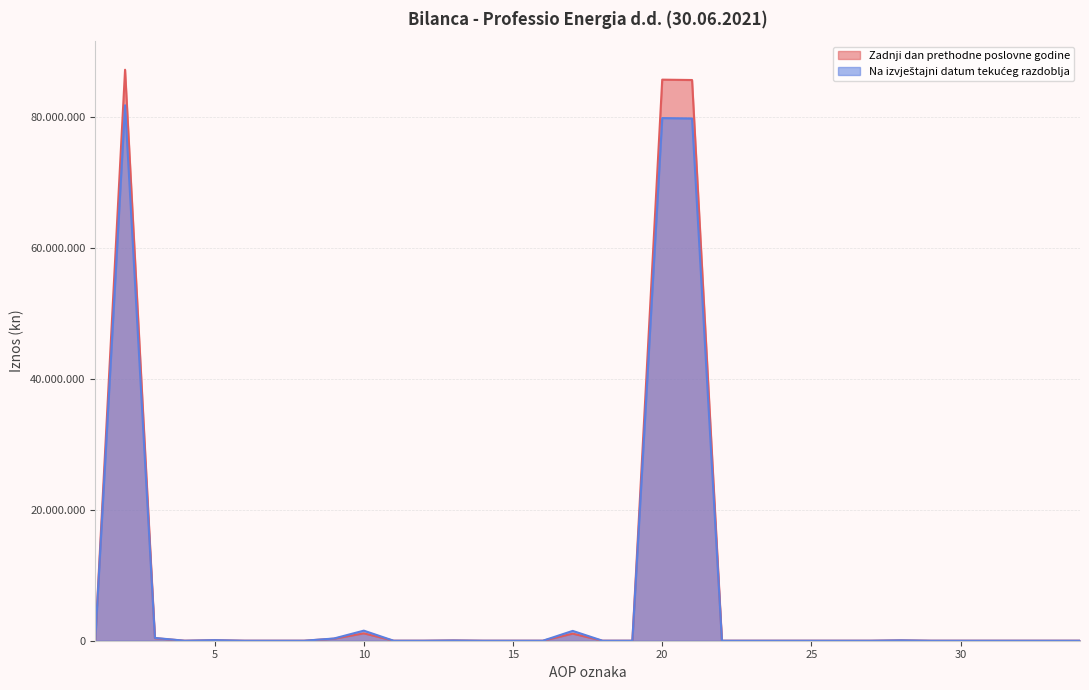

Between 19 and 22, which is larger?

19